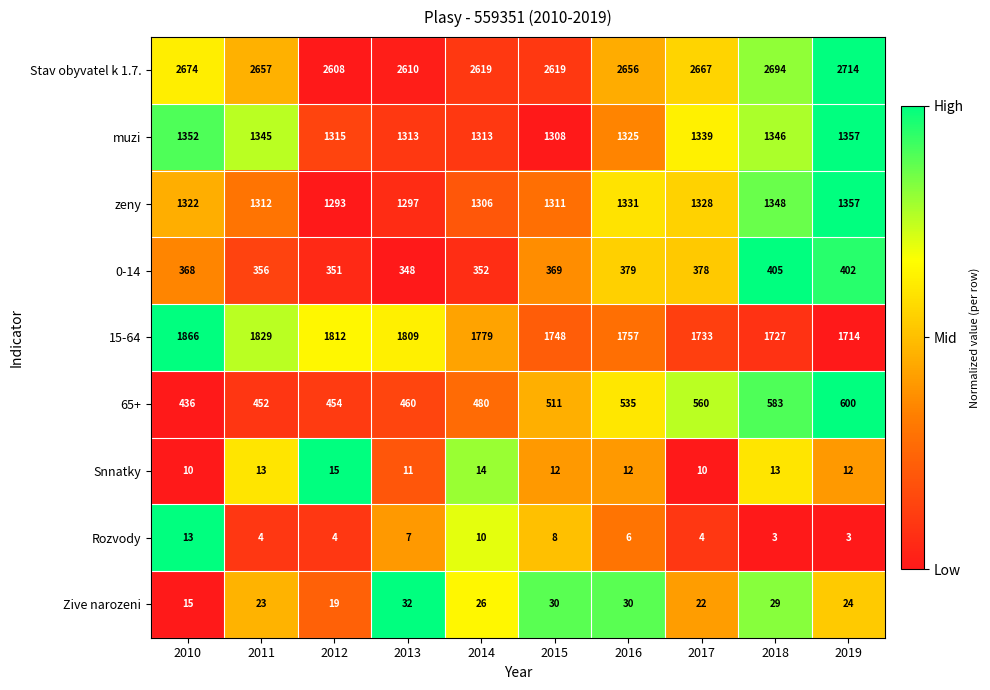

Between 2014 and 2017, which series saw the biggest shift?

65+